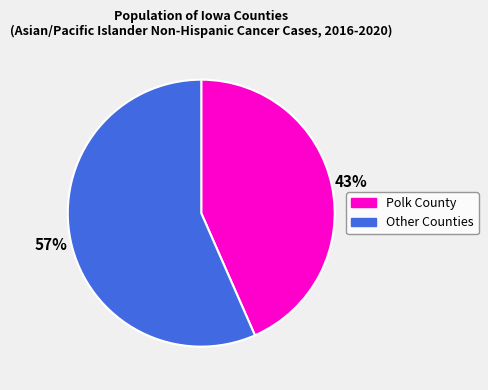

Do Other Counties and Polk County together represent more than half of the pie?

Yes